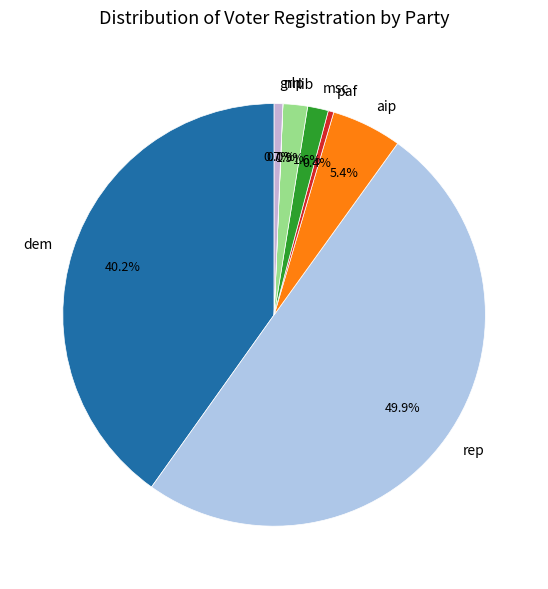

What portion of the pie excludes grn?

99.3%